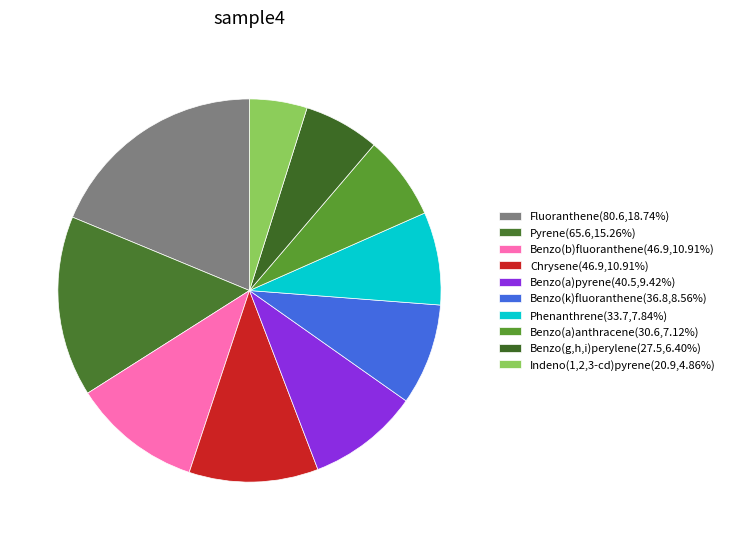

Count the number of slices in the pie.

10